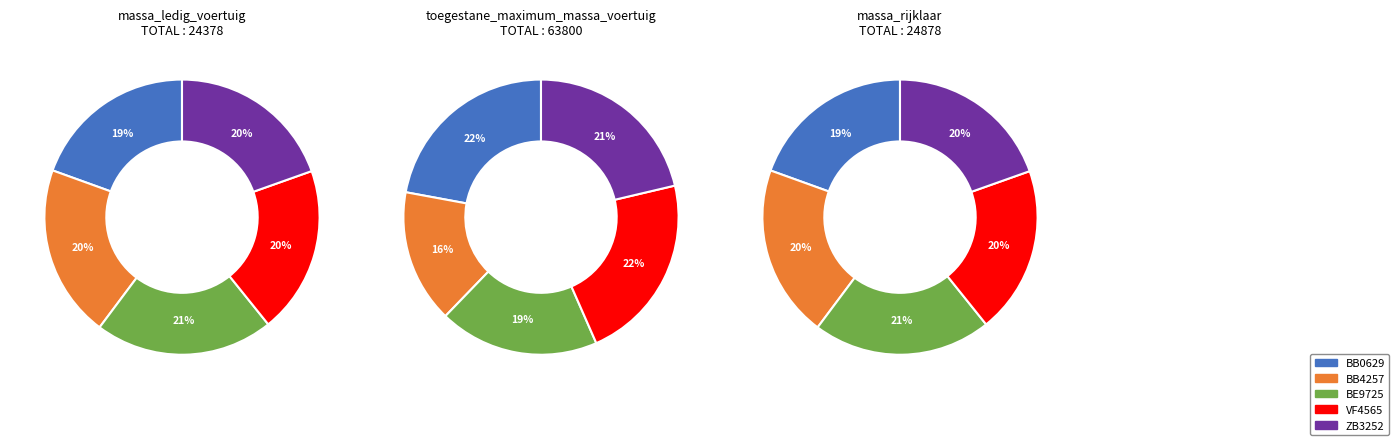

Is BB0629 the majority of the pie?

No